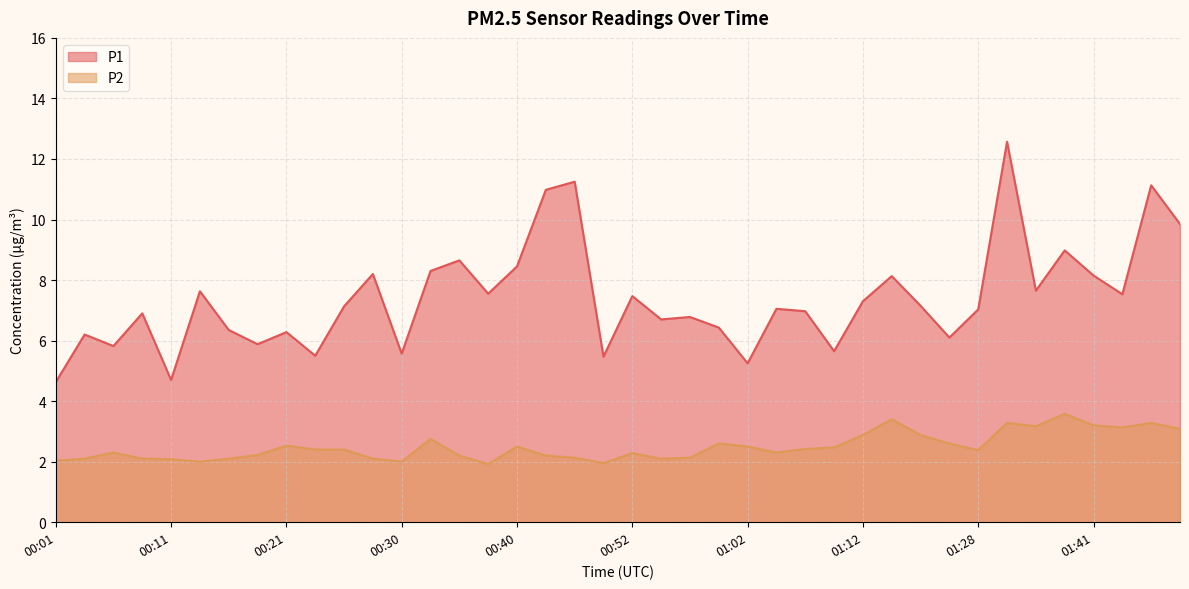

True or false: P2 and P1 cross at least once.

False